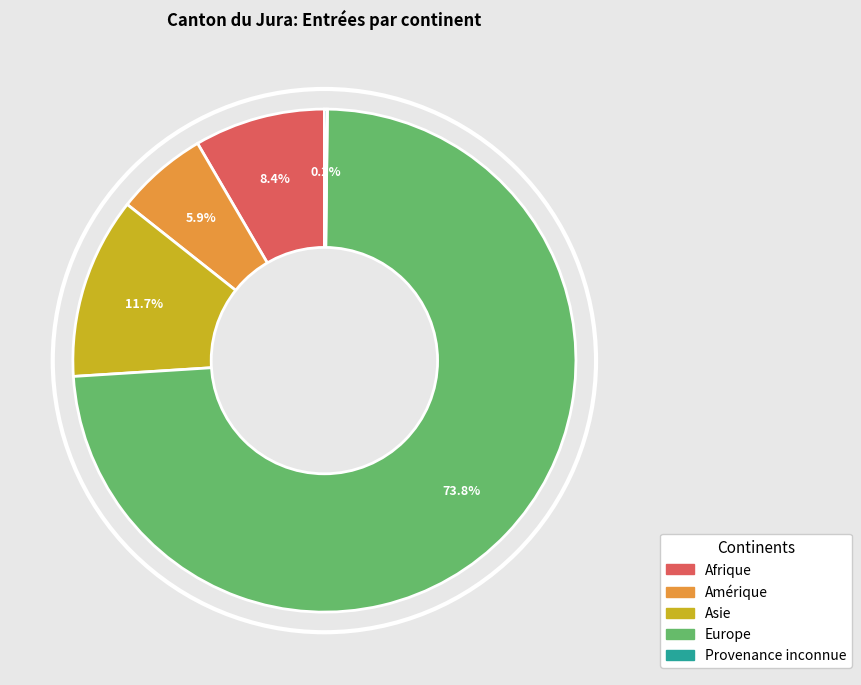

Which category has the biggest portion of the pie?

Europe